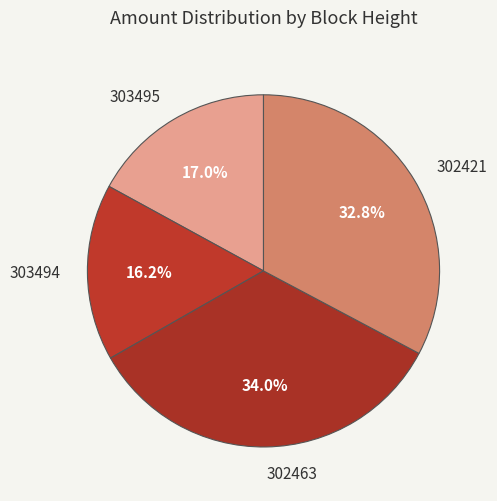

What is the smallest slice in the pie chart?

303494